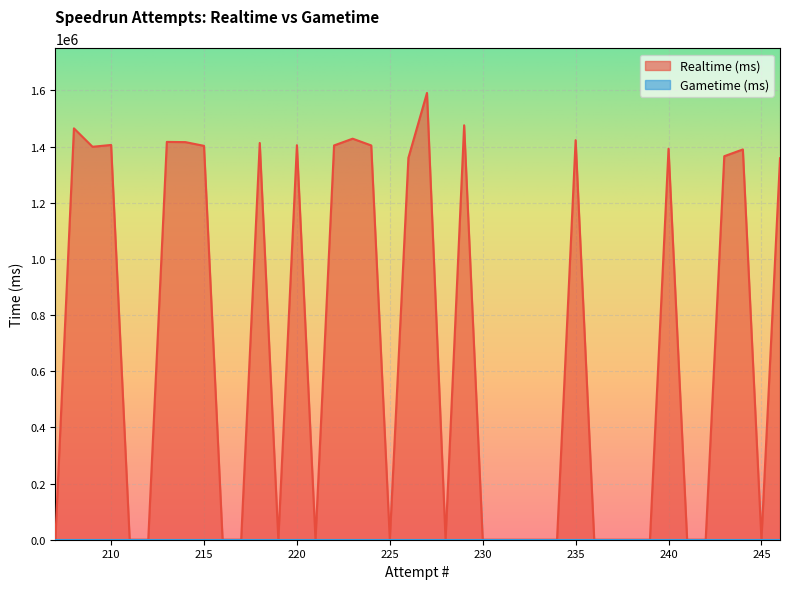

Where is Gametime (ms) nearest to the value 0?

246